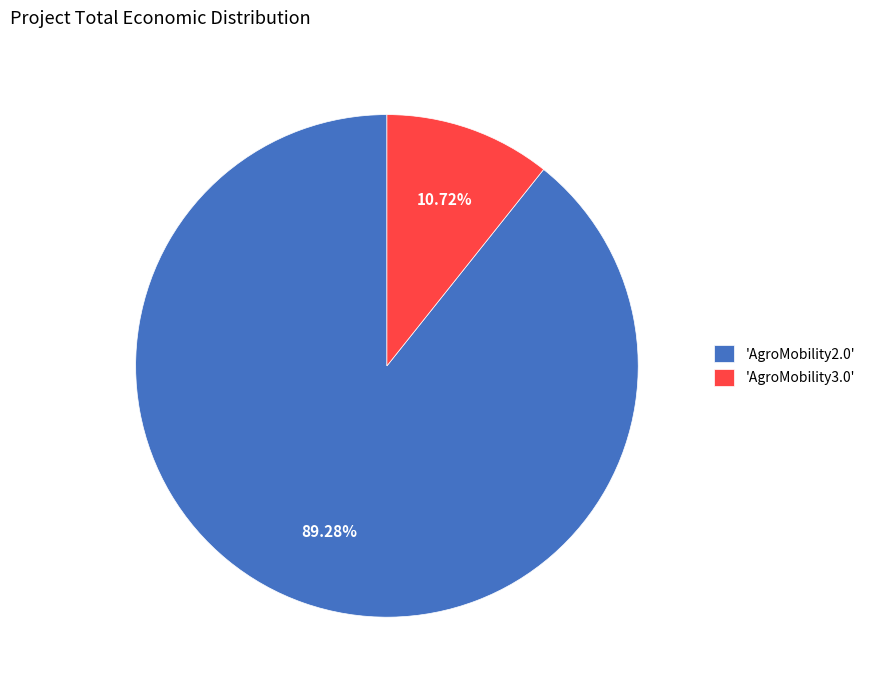

Between 'AgroMobility3.0' and 'AgroMobility2.0', which is larger?

'AgroMobility2.0'